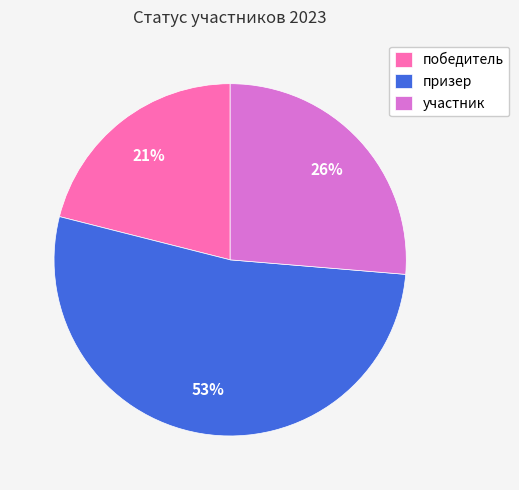

Combined, do участник and победитель account for over 50%?

No